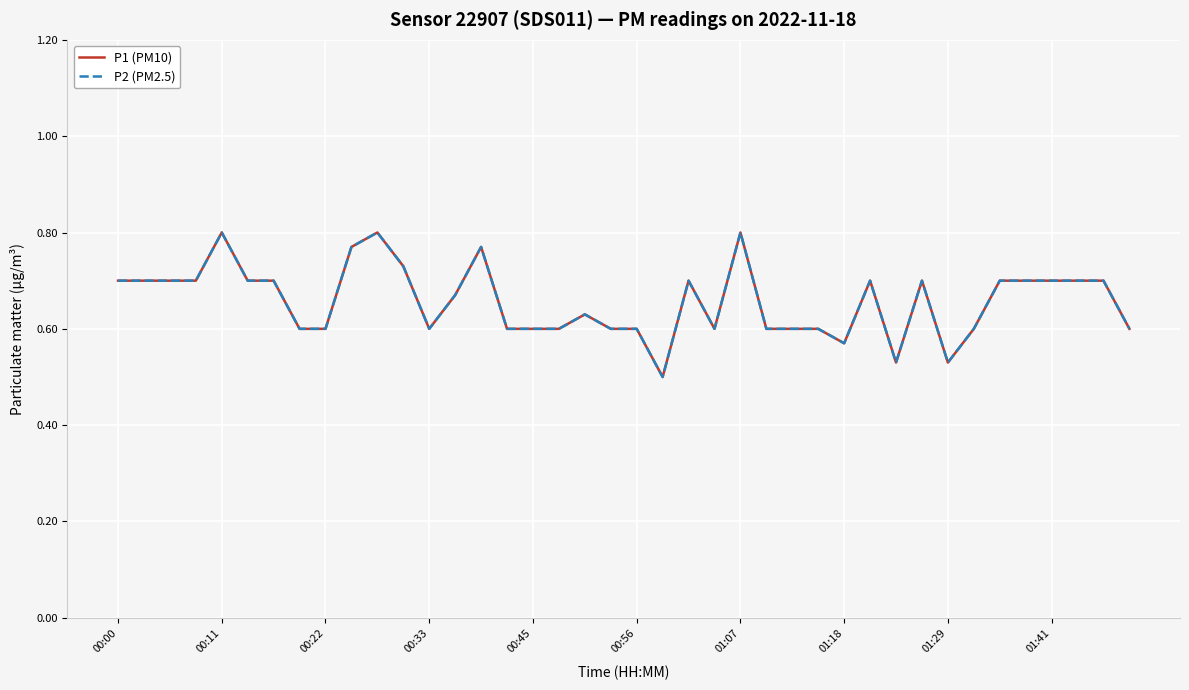

How many interior local peaks does the P2 (PM2.5) series have?

8